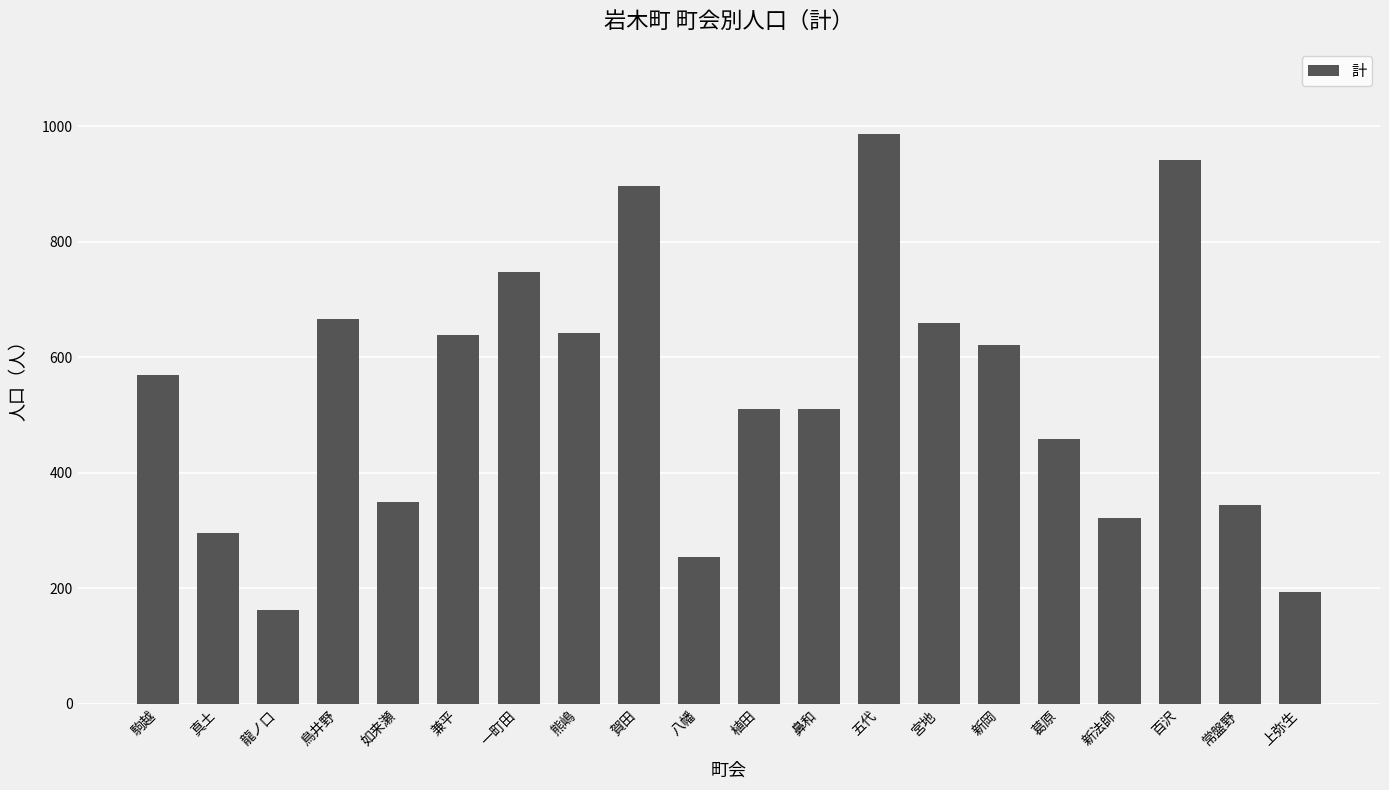

What is the approximate value at 五代, to the nearest 100?

1000